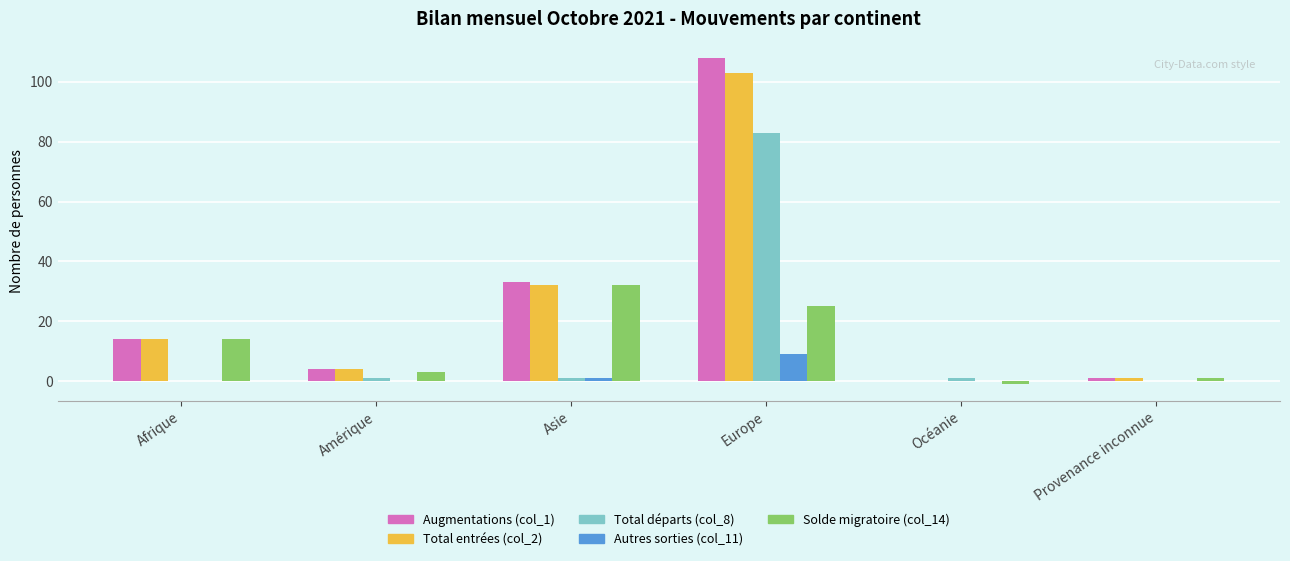

Is the value of Autres sorties (col_11) at Europe greater than the value of Augmentations (col_1) at Océanie?

Yes